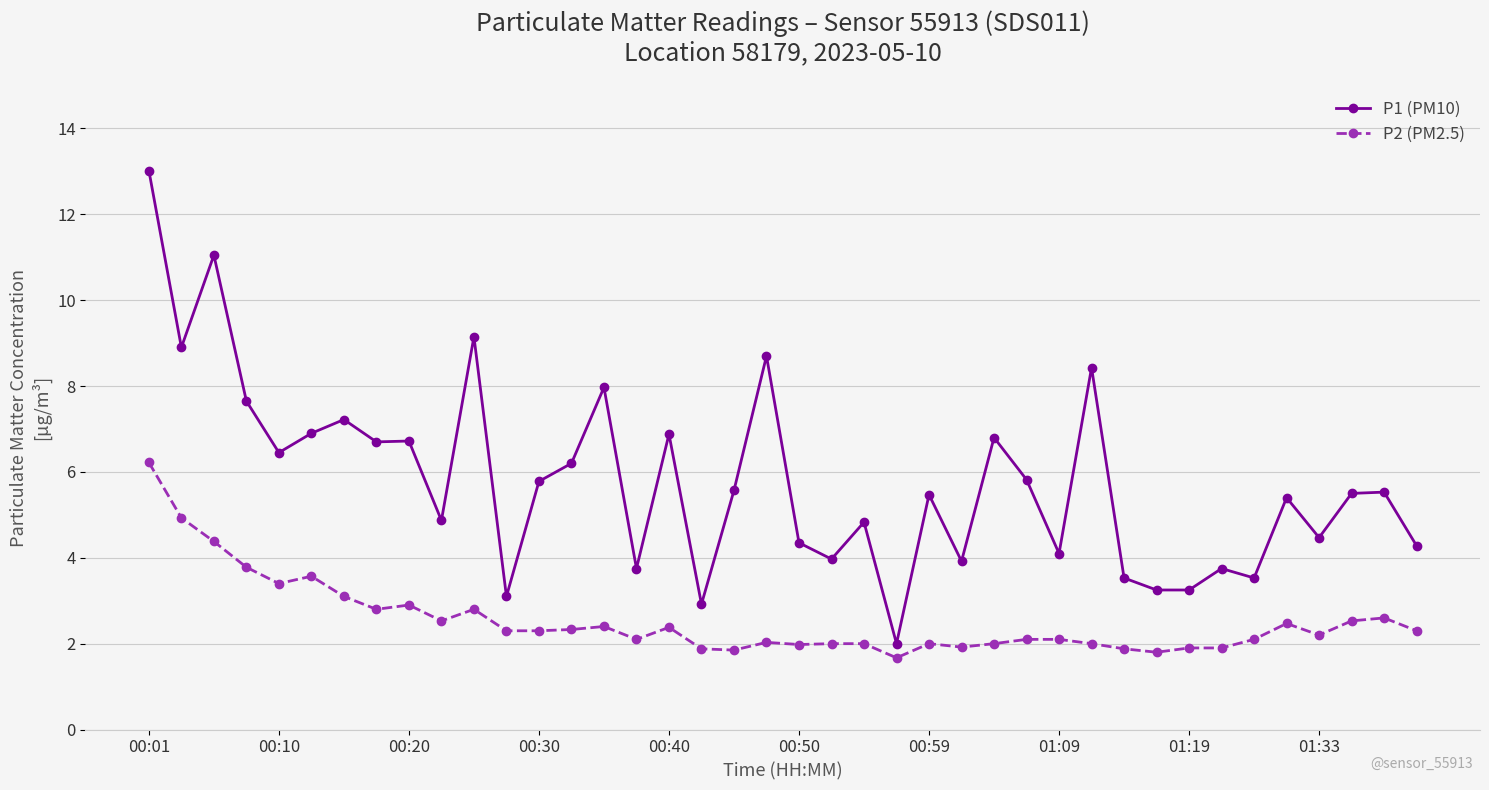

What is the sum of all P1 (PM10) values?

231.7